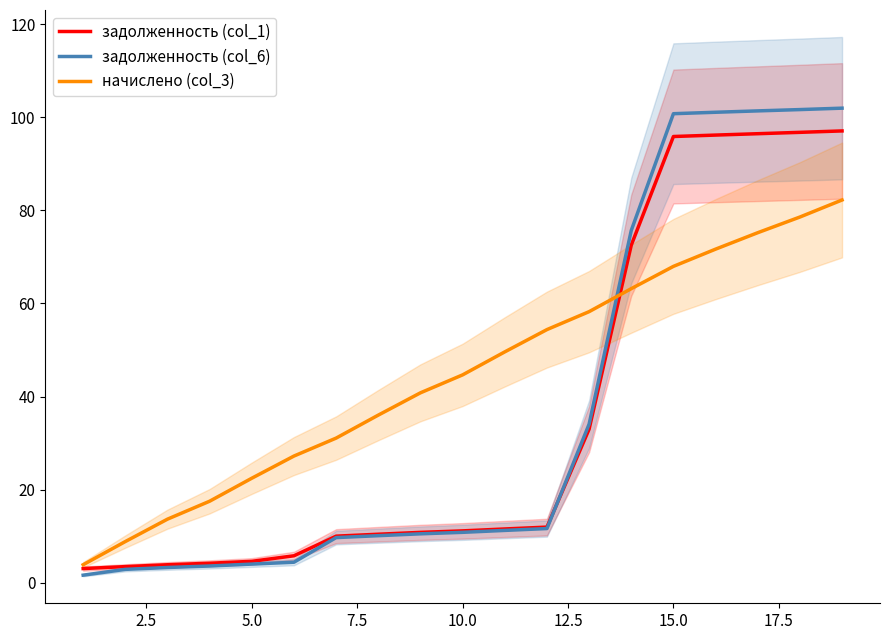

How many distinct data groups are displayed?

3